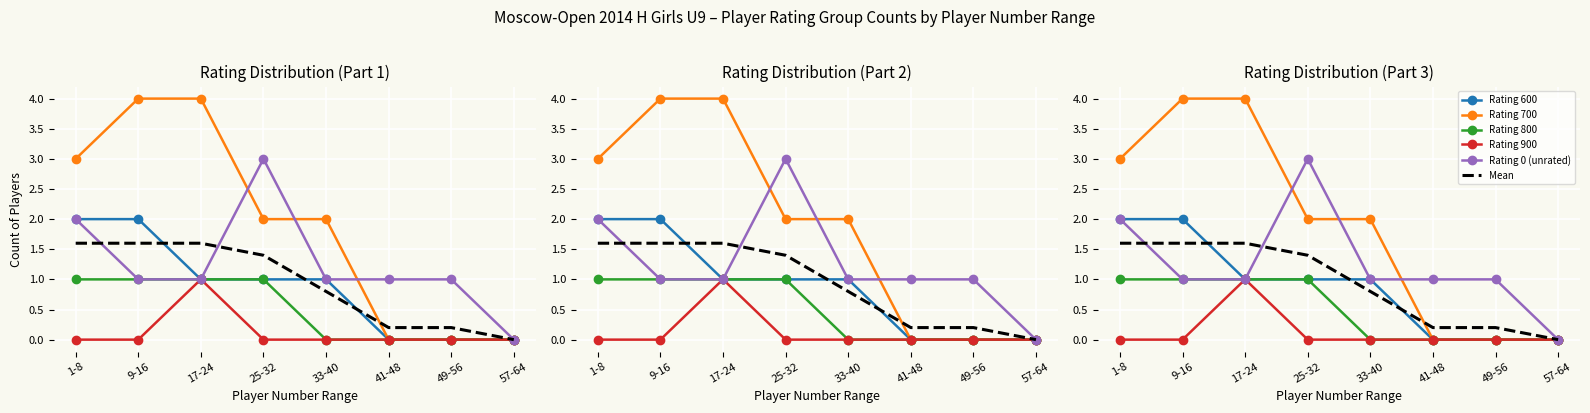

What are all the series names shown in the legend?

Rating 600, Rating 700, Rating 800, Rating 900, Rating 0 (unrated), Mean